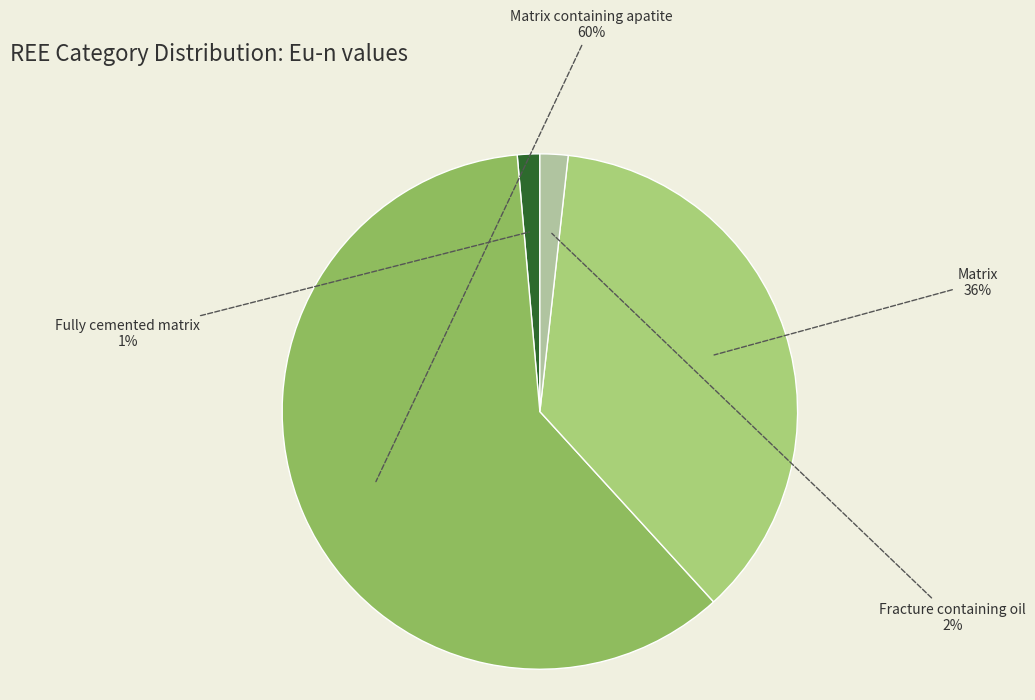

Is Fully cemented matrix the majority of the pie?

No